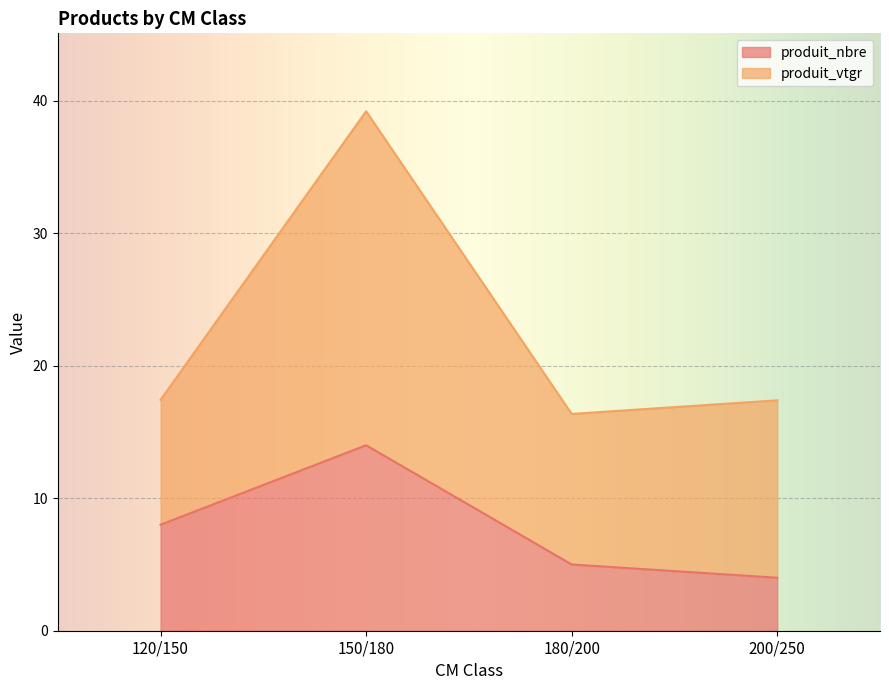

Which label corresponds to the largest value in the chart?

150/180